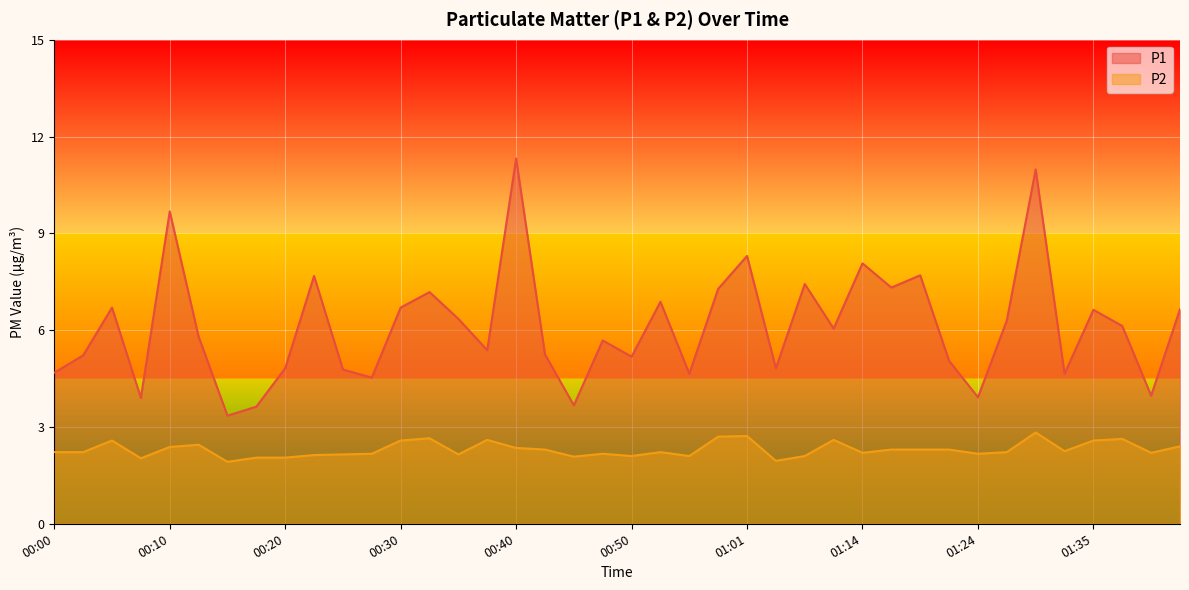

What are all the series names shown in the legend?

P1, P2